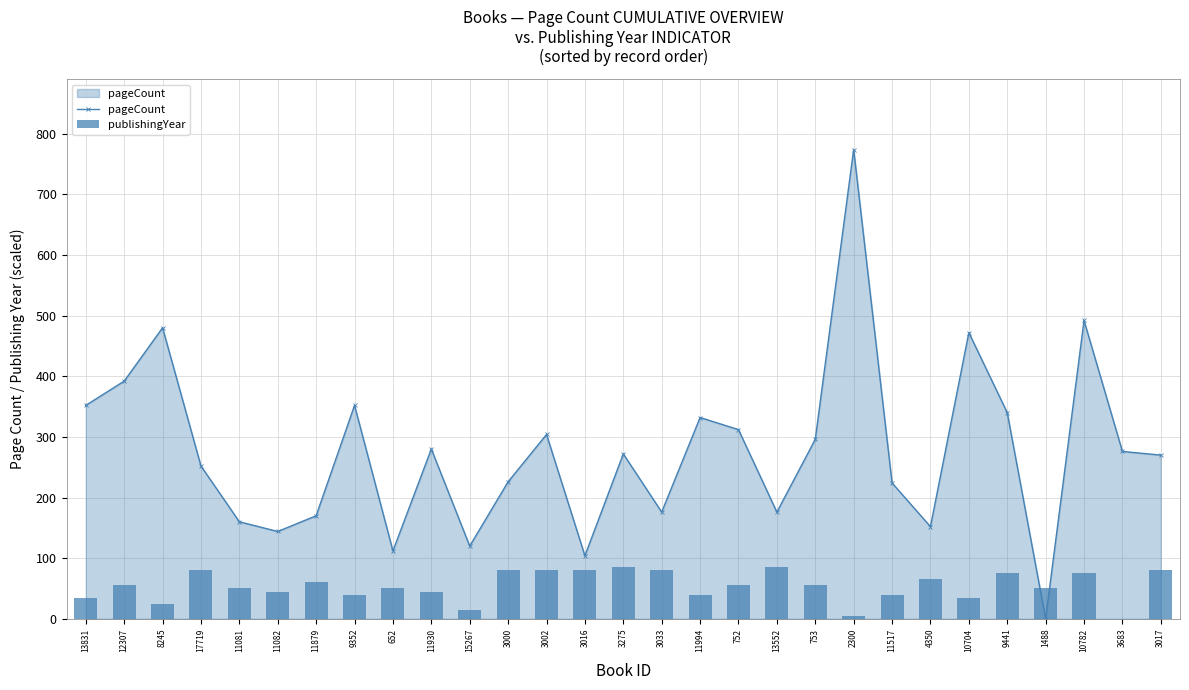

What is the total value across all series at 11994?

372